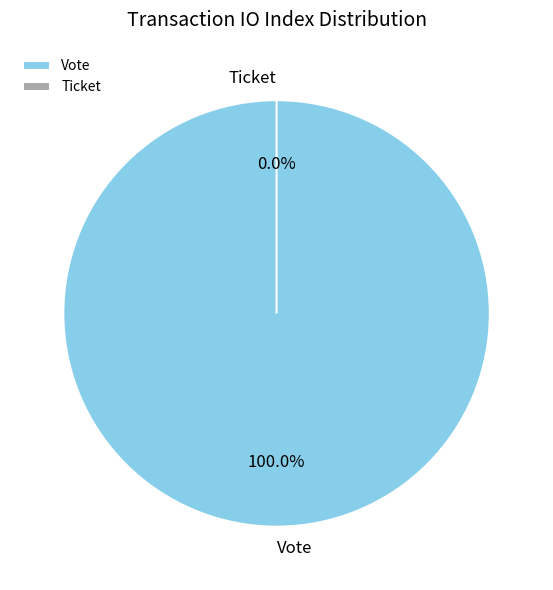

Which slice is the smallest?

Ticket